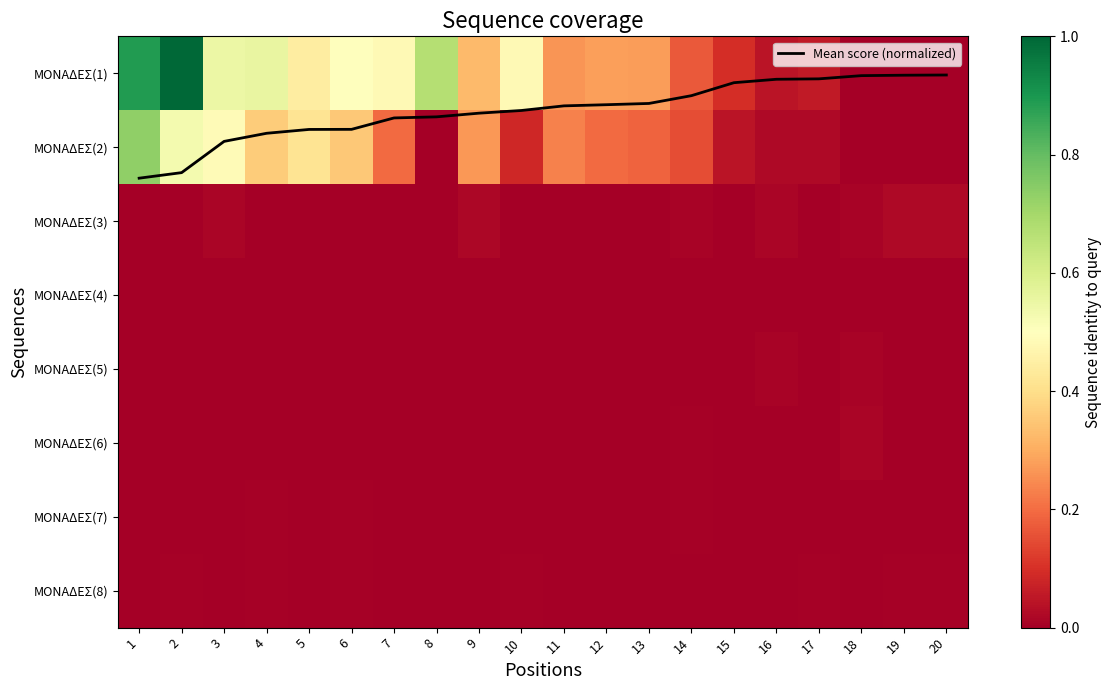

At how many categories does at least one series exceed 0?

20